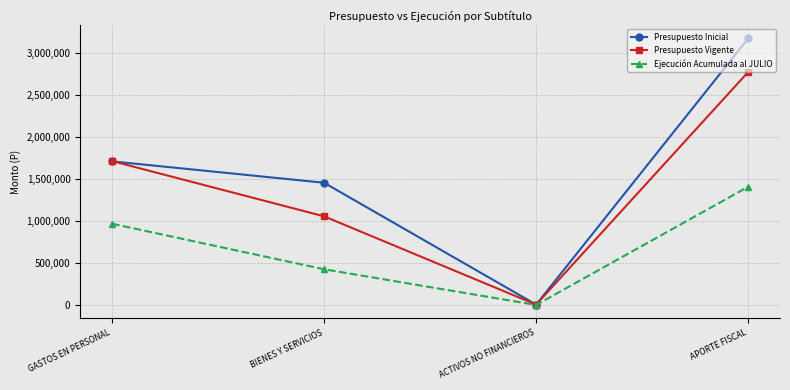

Where is the first local minimum for Presupuesto Vigente?

ACTIVOS NO FINANCIEROS